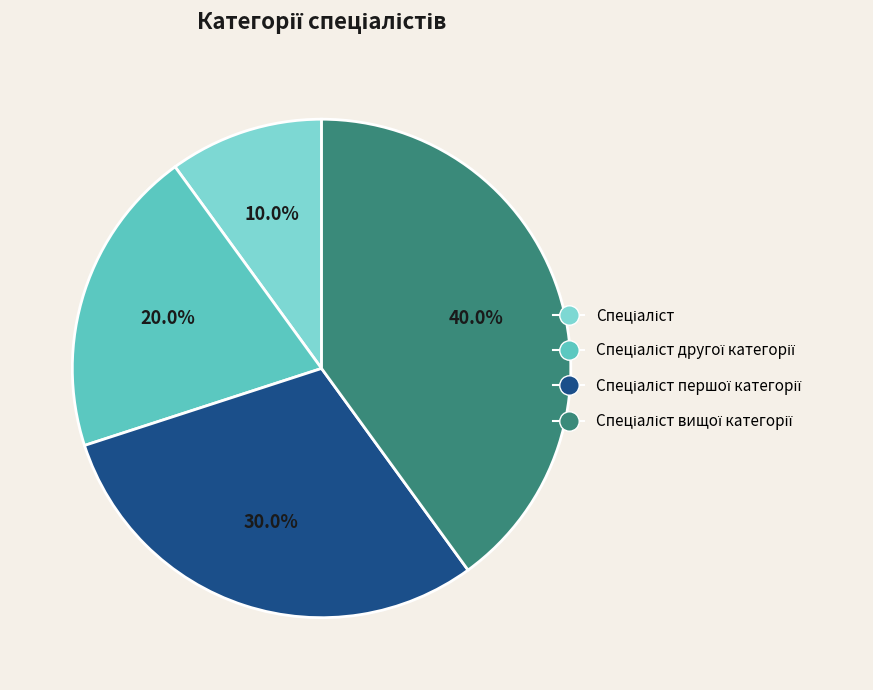

Does any single category account for the majority?

No